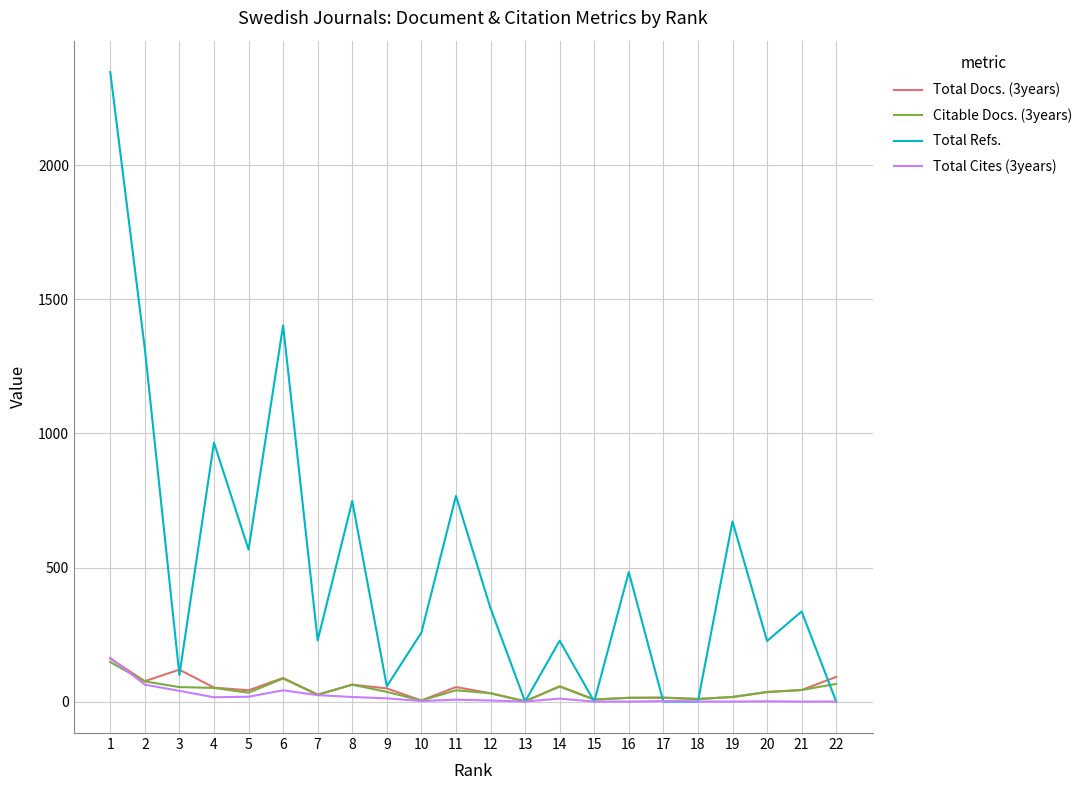

Which series has the largest total across all categories?

Total Refs.